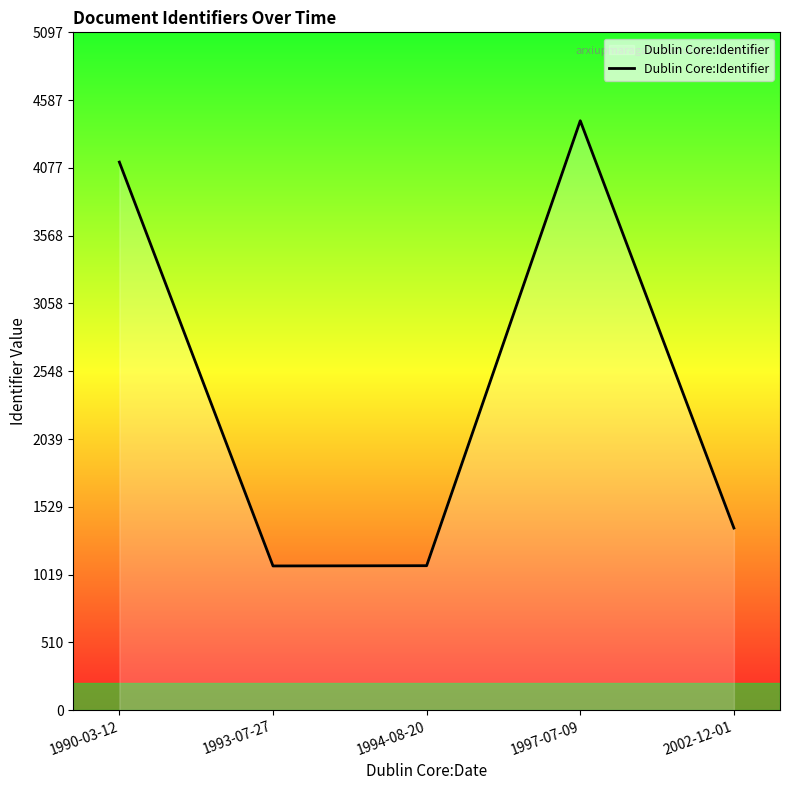

How many interior local valleys (lower than both neighbors) does the data have?

1